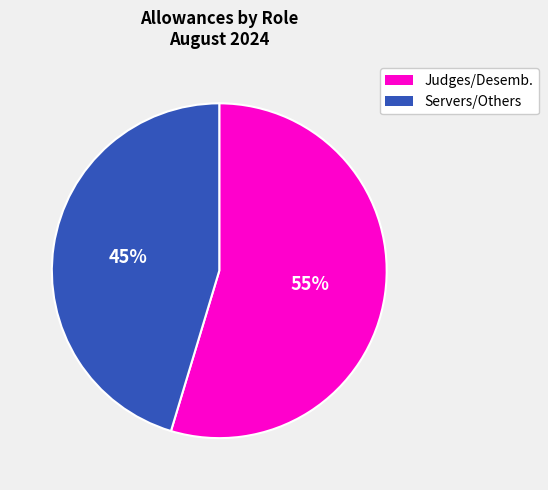

How many segments does this pie chart have?

2